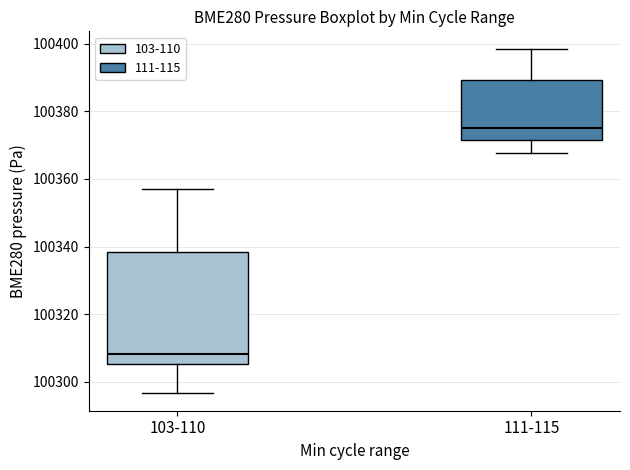

Comparing the boxes themselves (not the whiskers), which one is the tallest?

103-110